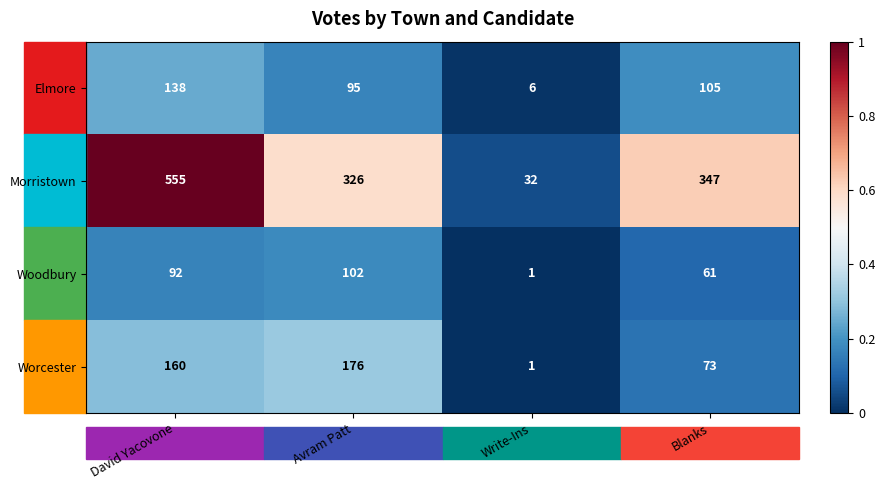

Rank the series by their maximum value, from lowest to highest.

Woodbury, Elmore, Worcester, Morristown